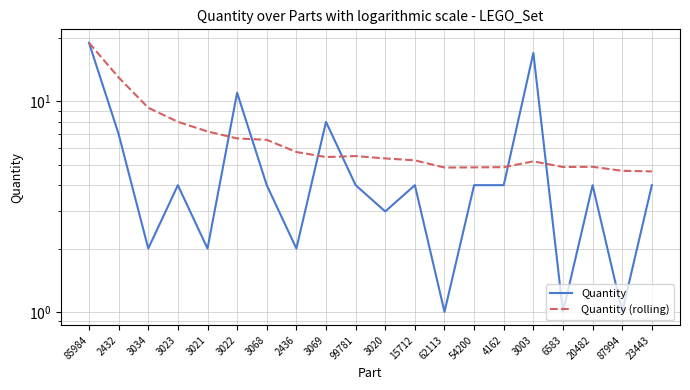

How many intersections are there between Quantity and Quantity (rolling)?

6